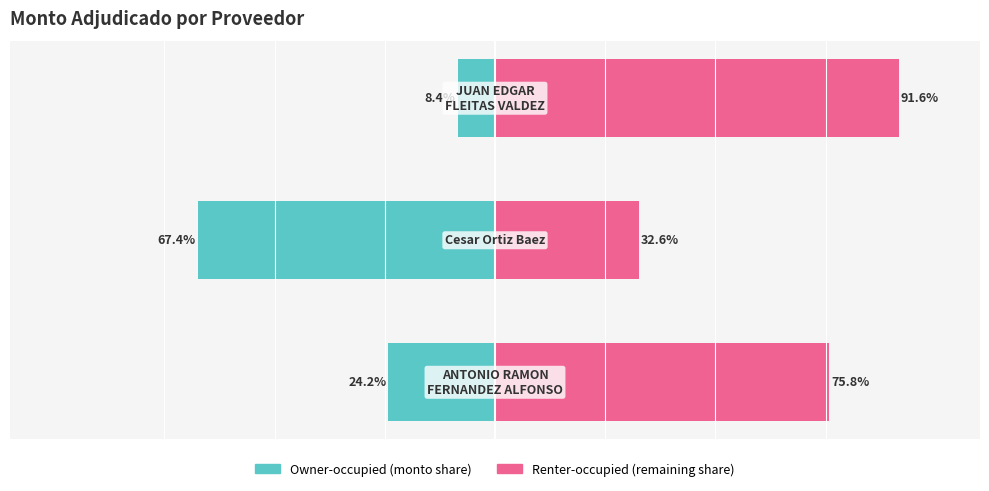

What is the total value across all series at 1?

-34.8